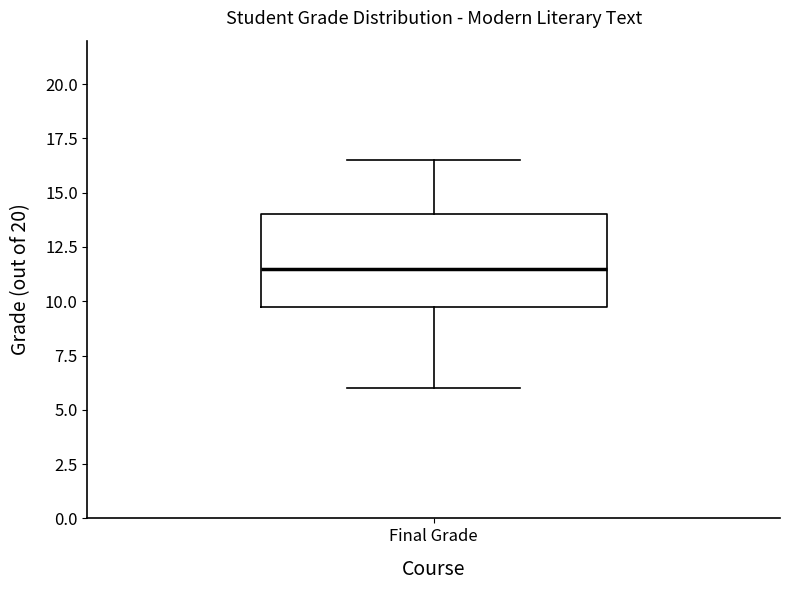

Transcribe this box plot: give where the median line is, the range the box spans, and where the two whiskers end, as read against the y-axis. The values are not printed on the chart, so give them approximately, as read against the axis.

median 11.5, box 10.0 to 14.0, whiskers 6.0 to 16.5